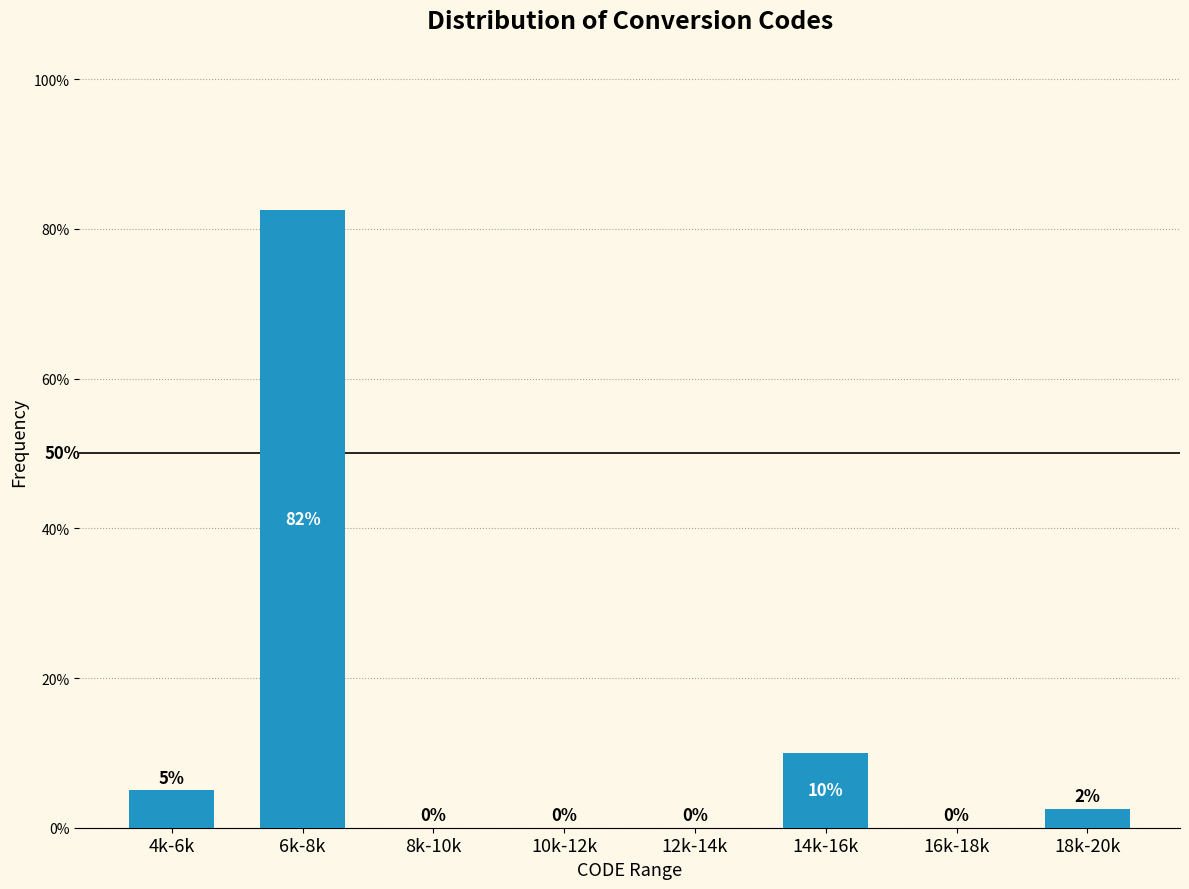

At which label does the data first exceed 2?

4k-6k